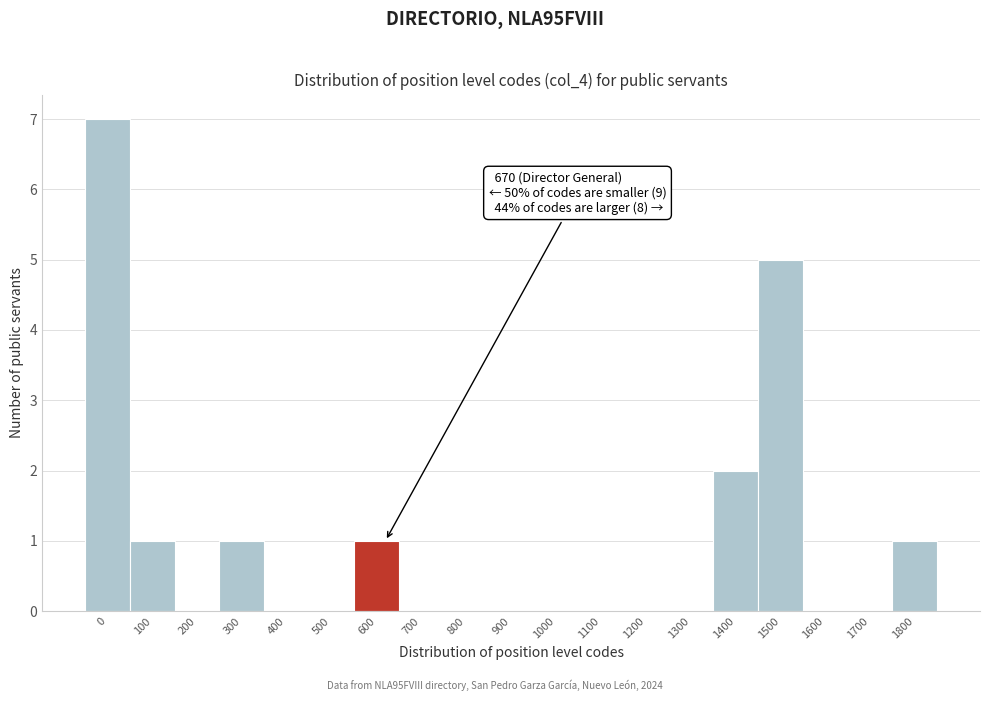

Reading left to right, extract all data points from this chart.

0=7	100=1	200=0	300=1	400=0	500=0	600=1	700=0	800=0	900=0	1000=0	1100=0	1200=0	1300=0	1400=2	1500=5	1600=0	1700=0	1800=1